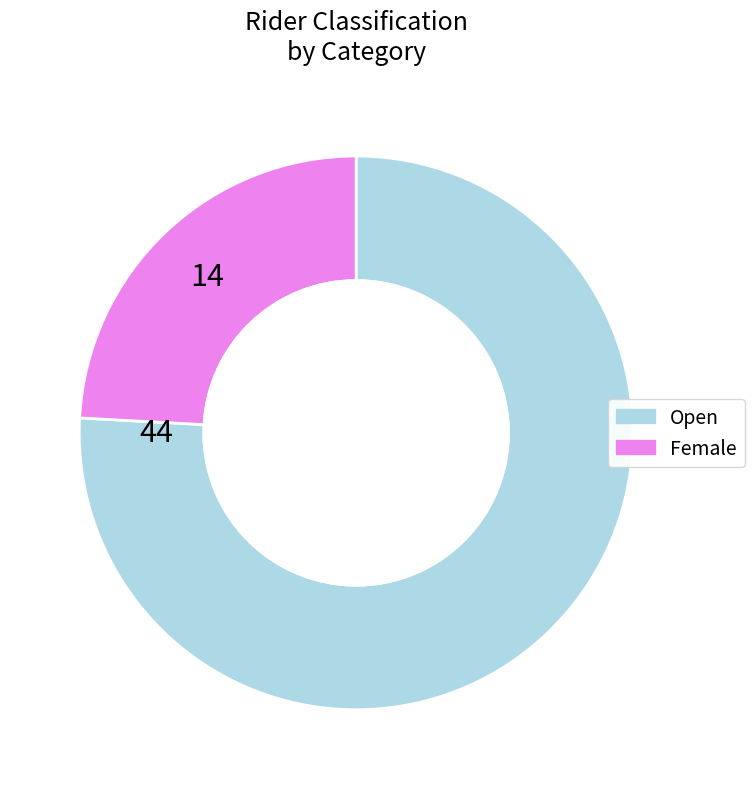

How many slices are in this pie chart?

2